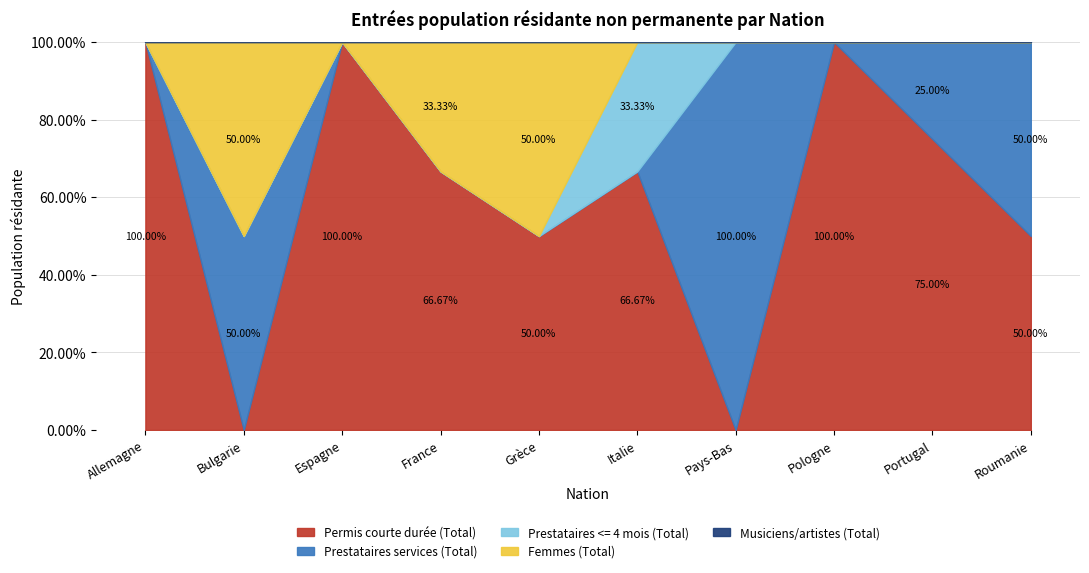

How many series are shown in this chart?

6